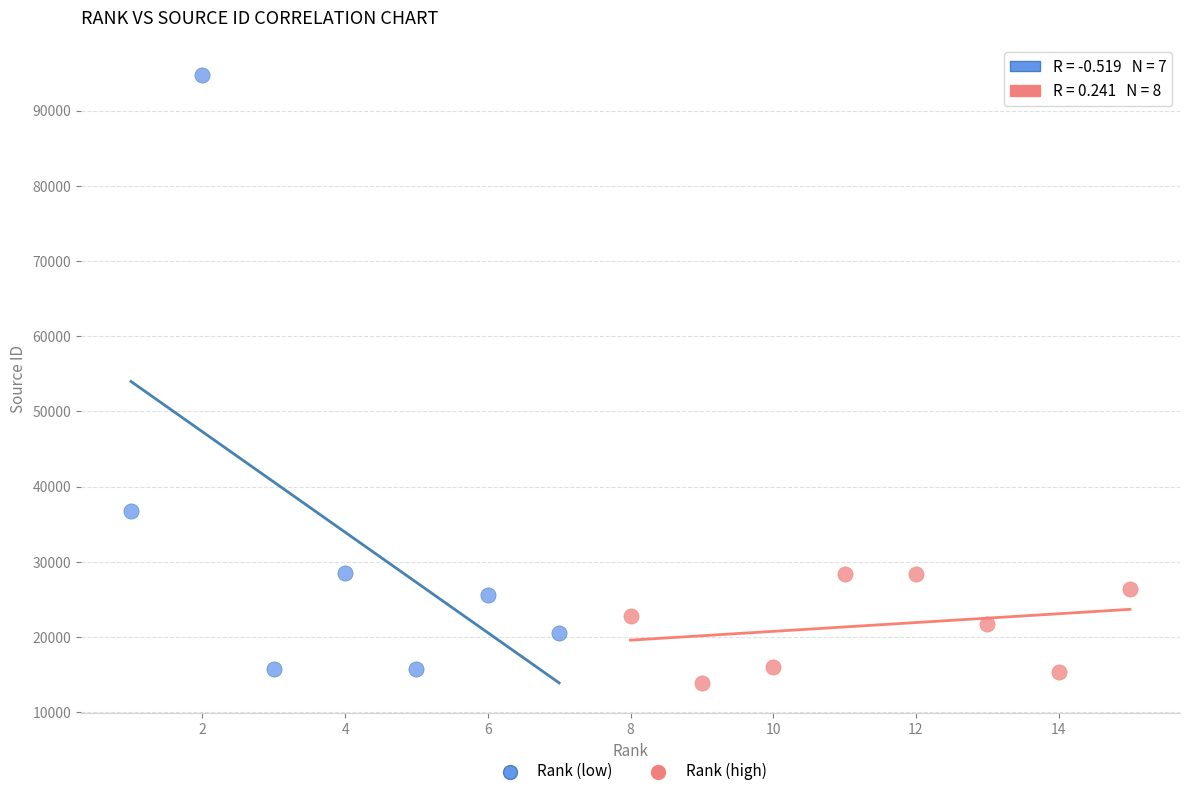

Which series reaches the maximum Y coordinate?

Rank (low)